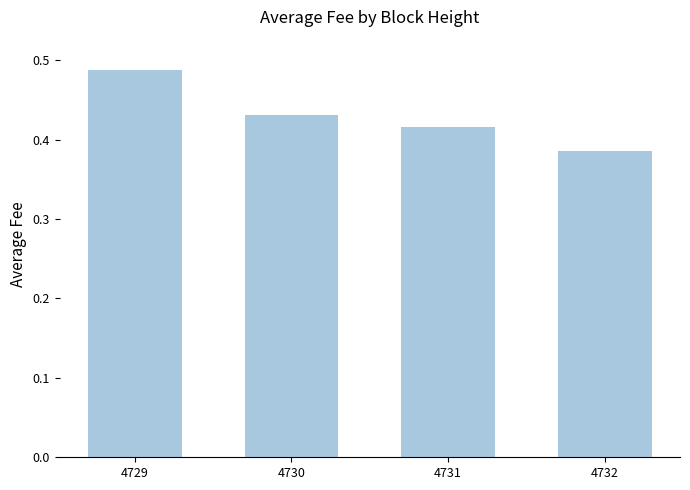

Is it true that the value at 4731 is 0.2?

False